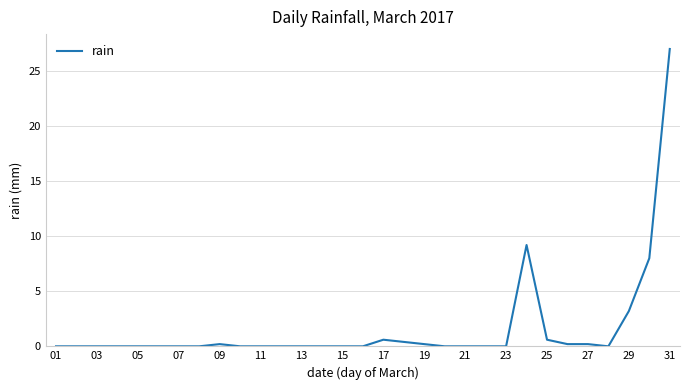

What is the greatest value displayed?

27.0